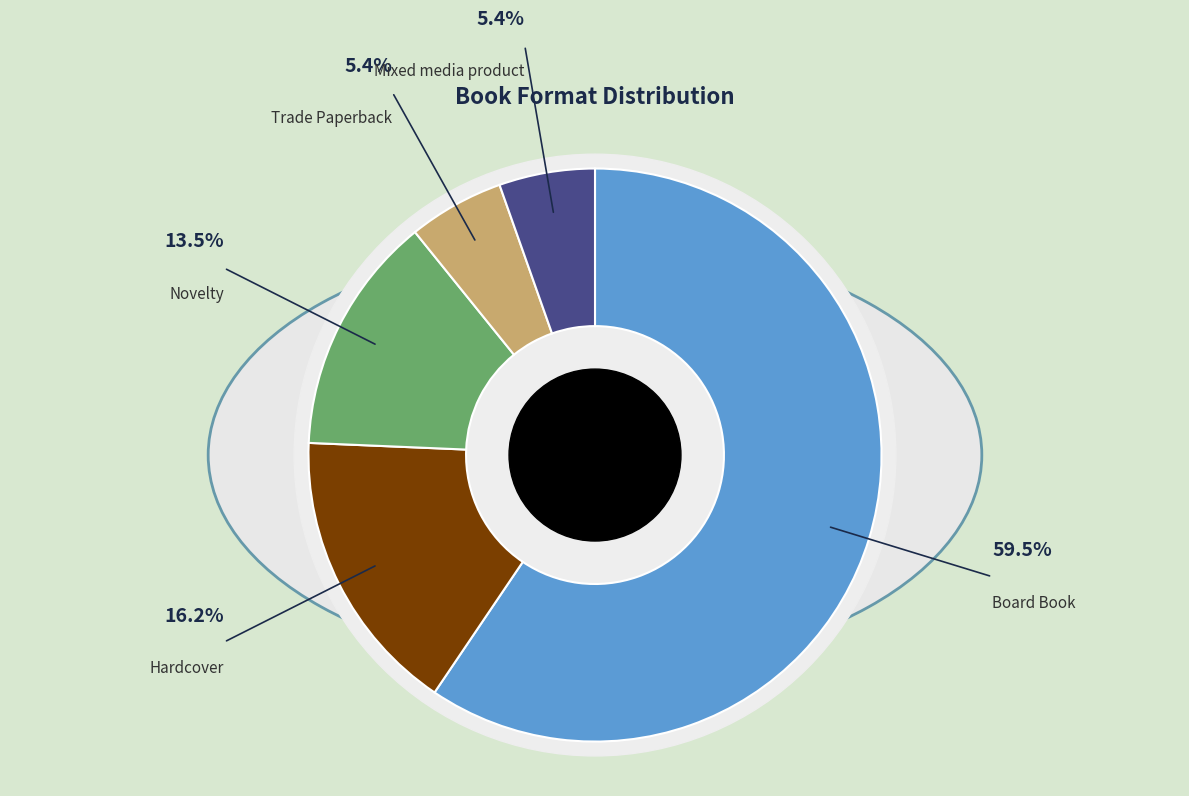

What is the largest slice in the pie chart?

Board Book